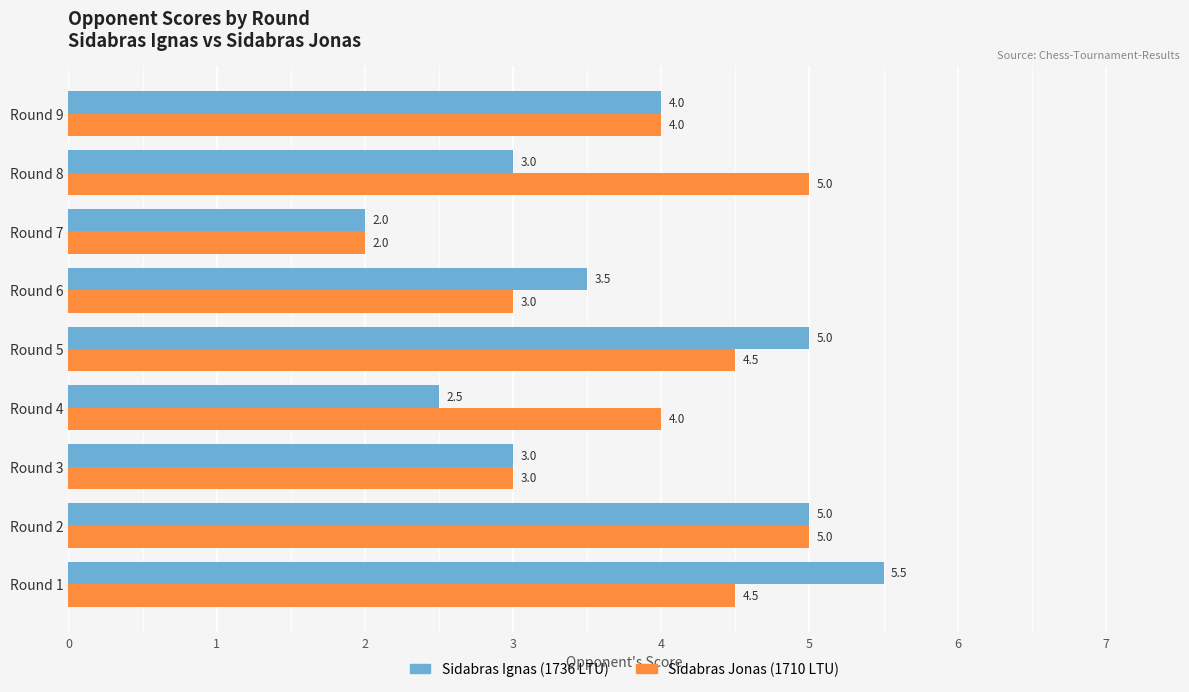

Is it true that Sidabras Ignas (1736 LTU) equals 2.0 at Round 7?

True